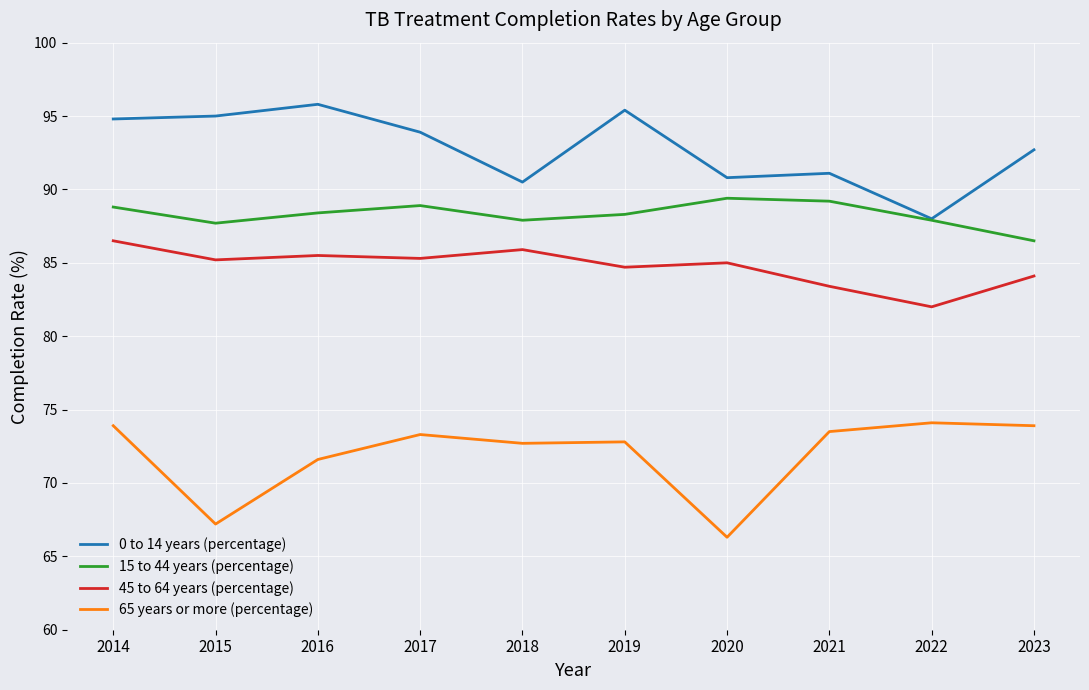

What is the total value across all series at 2019?

341.2